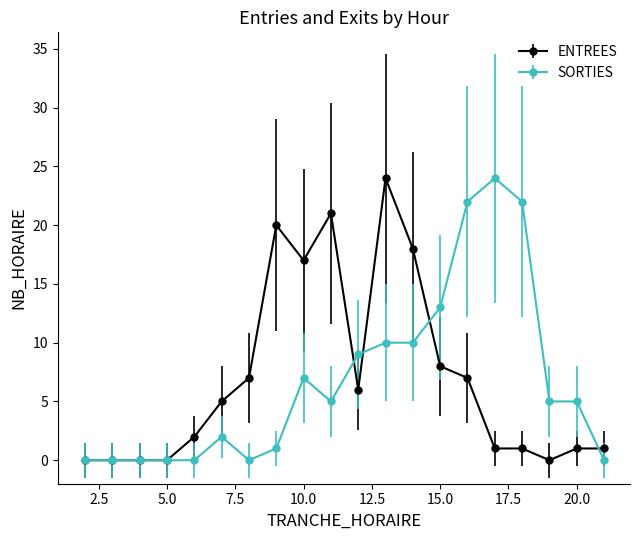

What is the value of the SORTIES point at the 15th from the left?

22